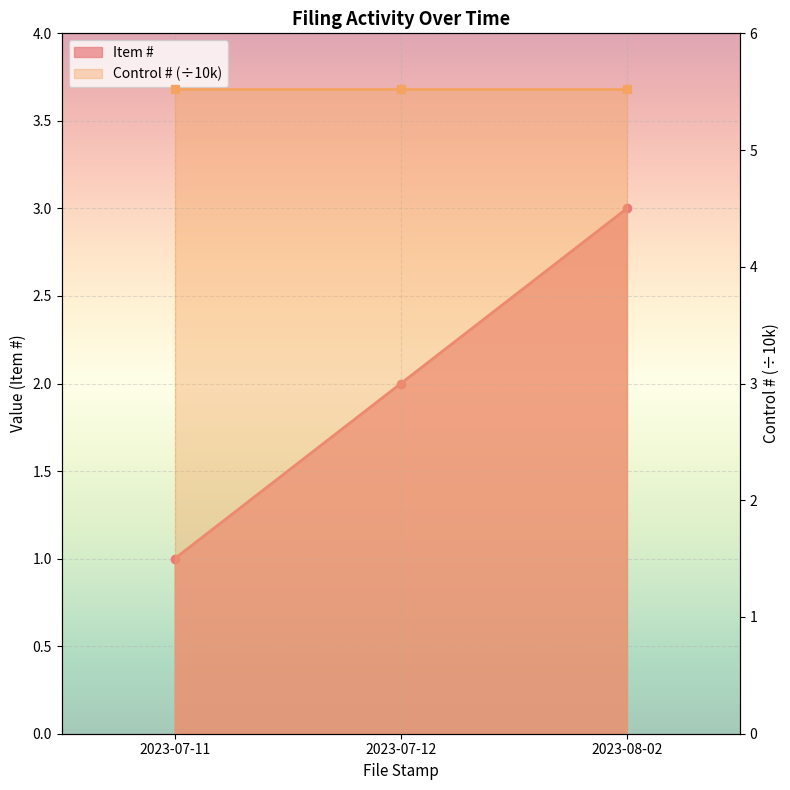

Reading right to left, what are all the values shown in this chart?

2023-08-02=3	2023-07-12=2	2023-07-11=1